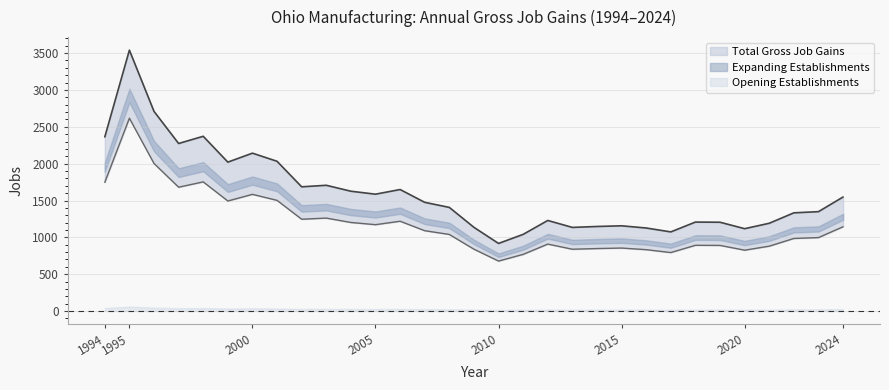

What is the value of the Total Gross Job Gains point at the 21st from the left?

1147.7